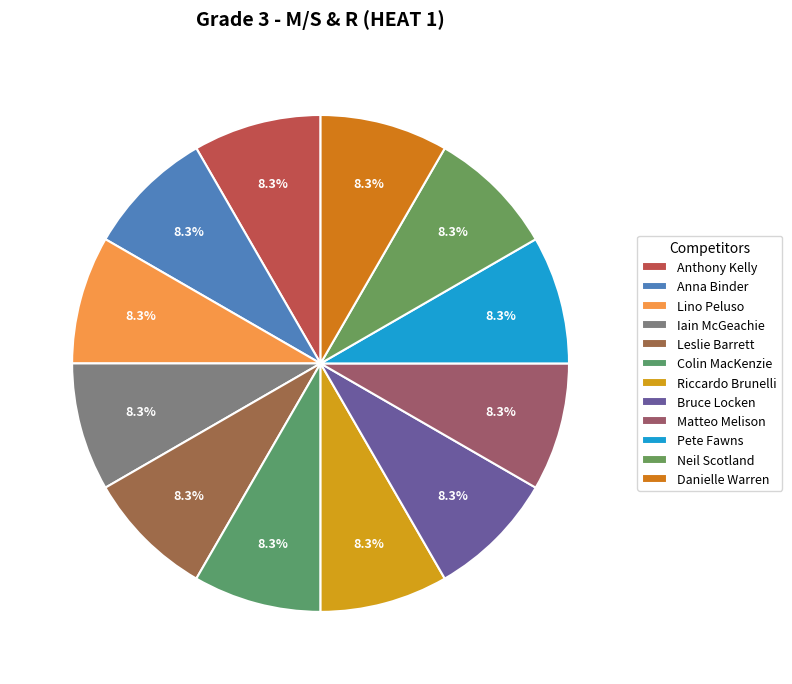

How many slices are in this pie chart?

12